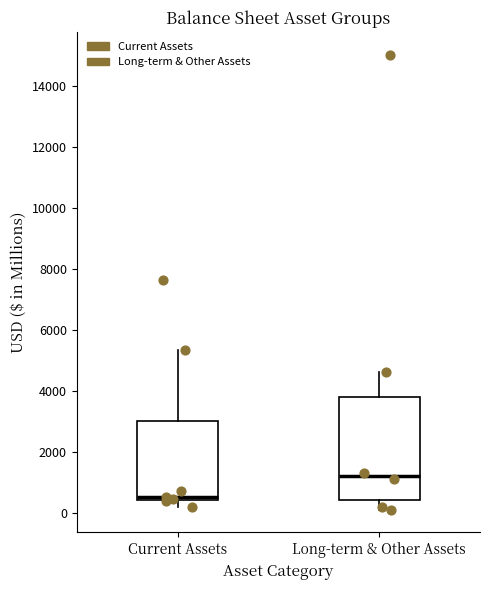

Reading left to right, read every box against the y-axis: the position of its median line, the range the box covers, and the ends of its whiskers. The values are not printed on the chart, so give them approximately, as read against the axis.

Current Assets: median 600, box 400 to 3000, whiskers 200 to 5400
Long-term & Other Assets: median 1200, box 400 to 3800, whiskers 200 to 4600